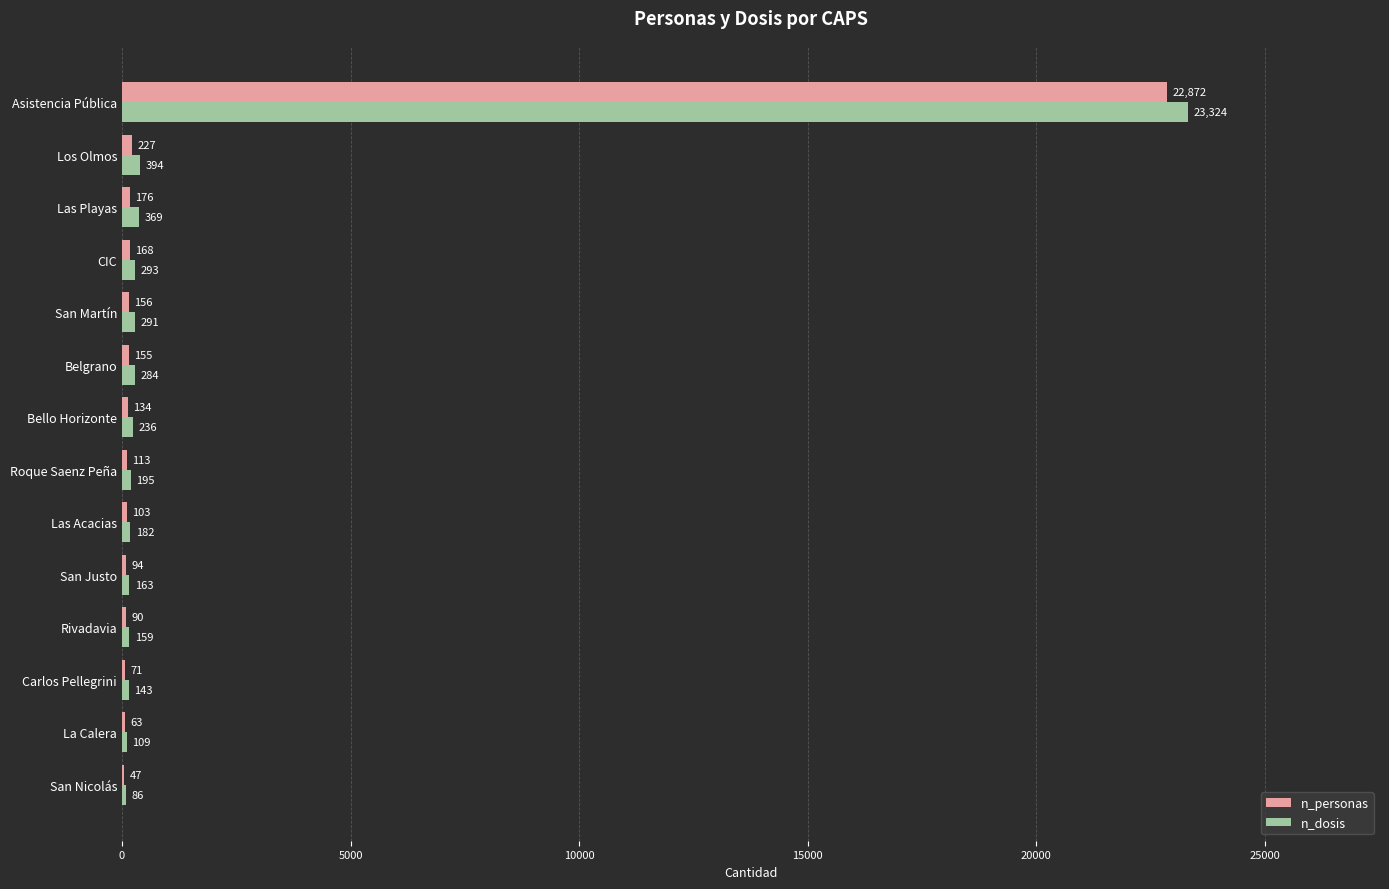

Is the value of n_dosis at Carlos Pellegrini greater than the value of n_personas at Las Playas?

No